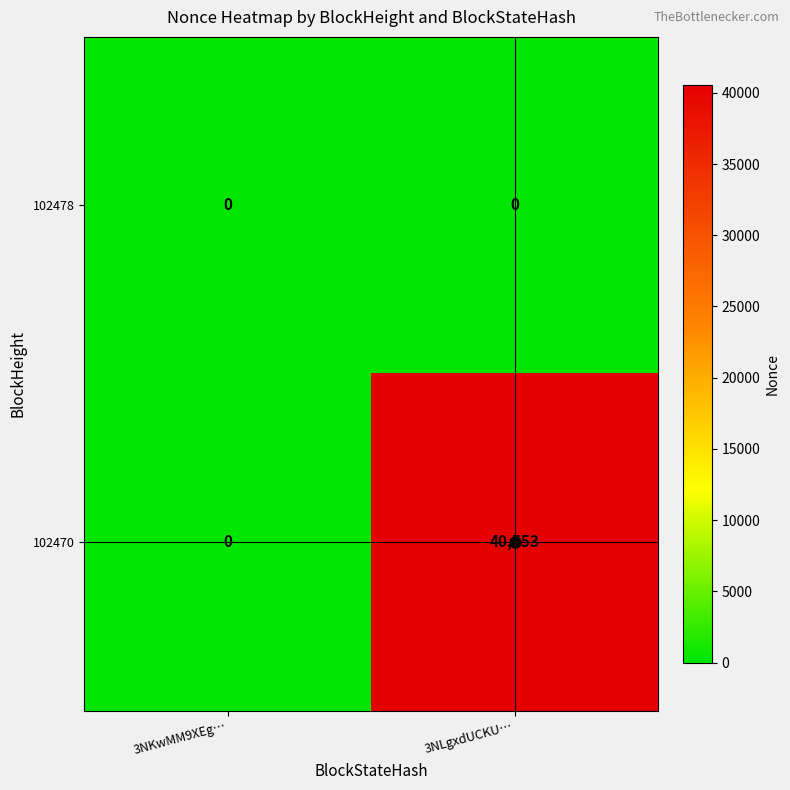

Which label corresponds to the largest value in the chart?

3NLgxdUCKU…